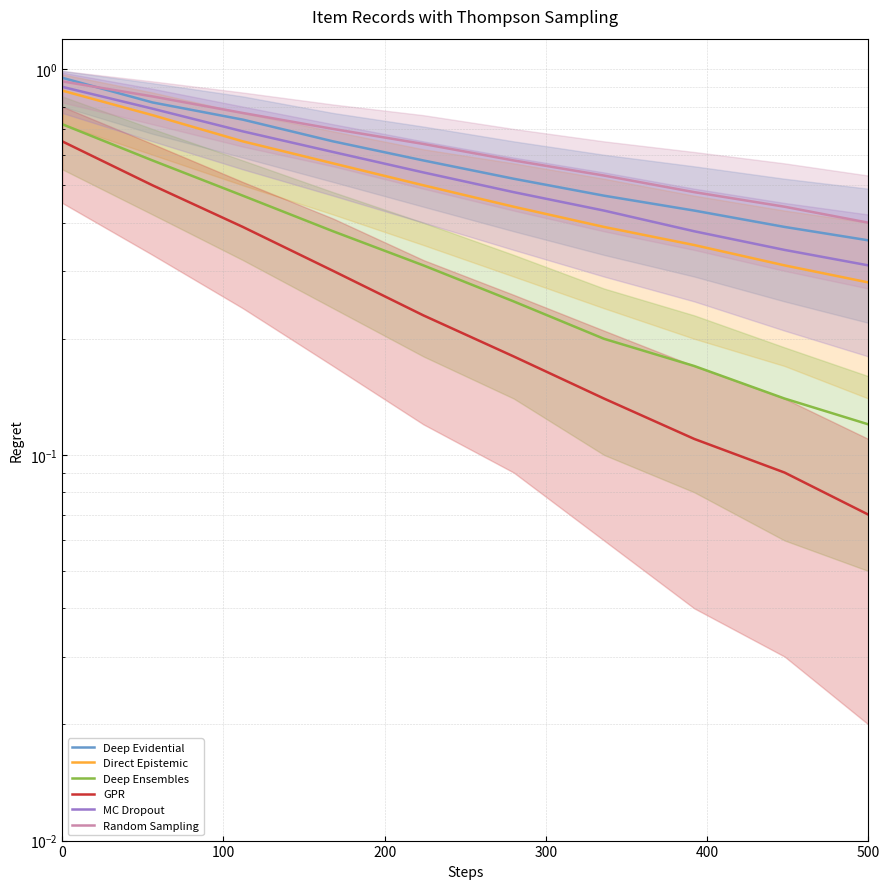

What is the total value across all series at 100?

4.3